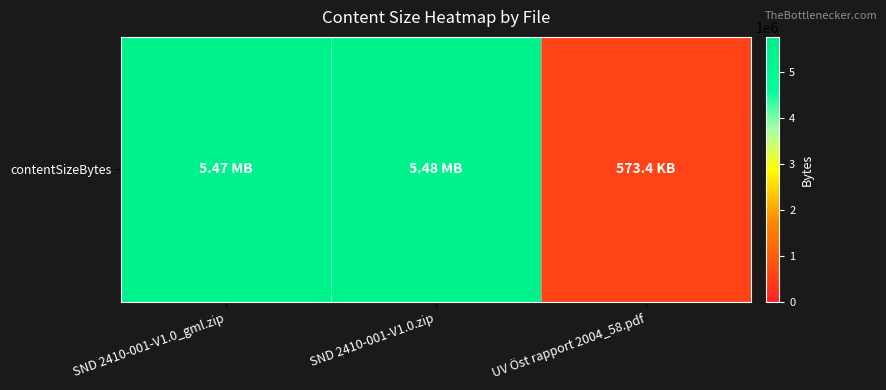

Where is the data nearest to the value 3027616?

SND 2410-001-V1.0_gml.zip